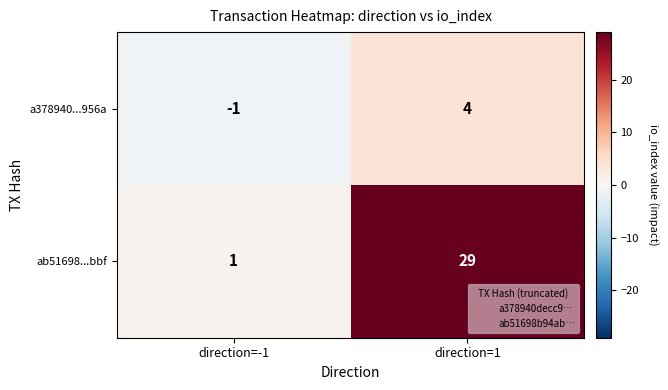

List the series in order of their overall mean, highest first.

ab51698...bbf, a378940...956a